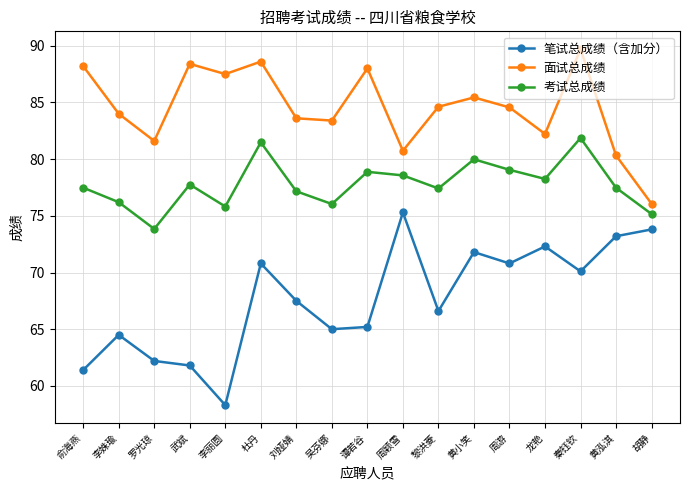

At how many categories does at least one series exceed 79?

16